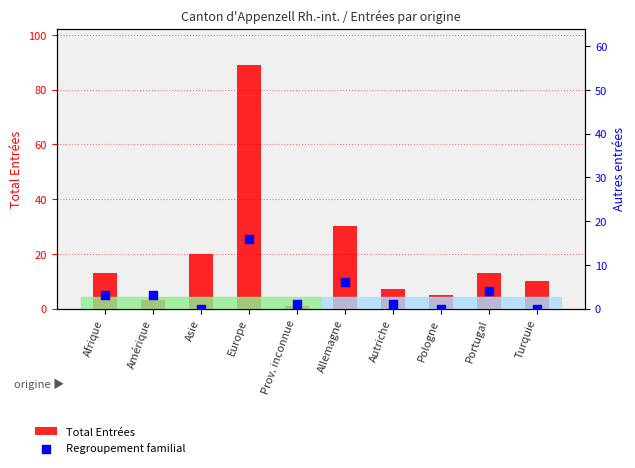

What are all the series names shown in the legend?

Total Entrées, Regroupement familial